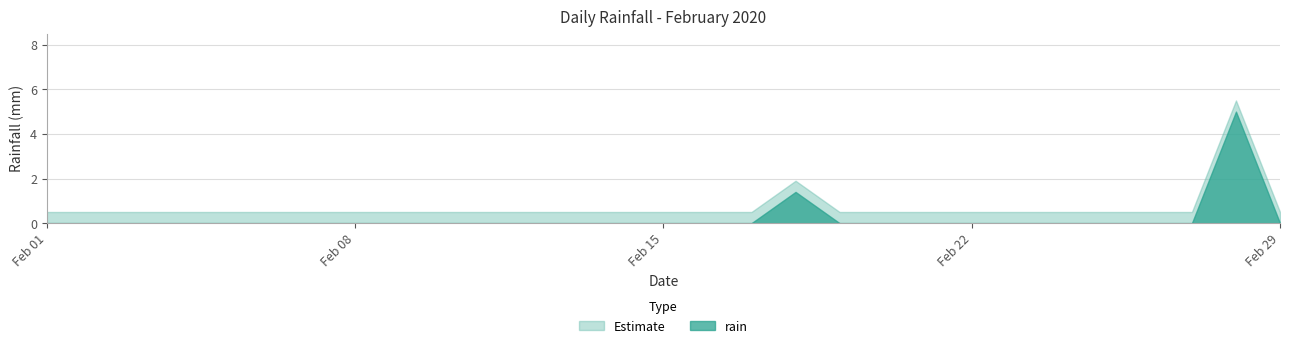

What is the greatest value displayed?

5.5